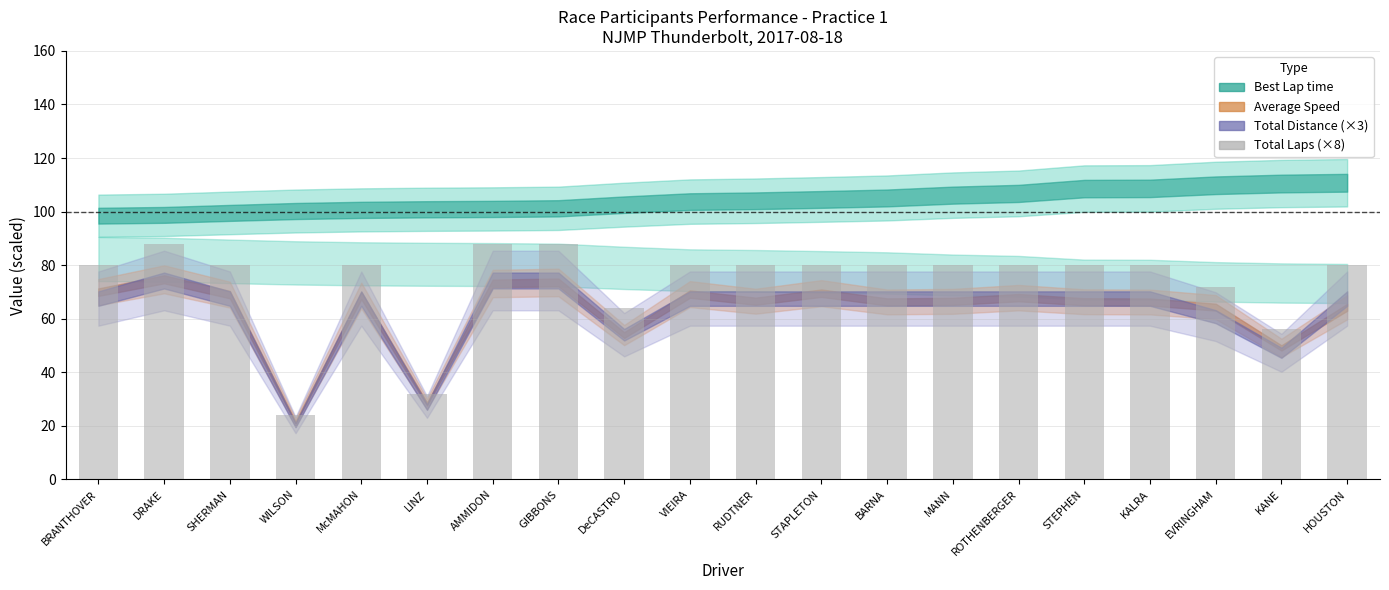

The chart shows a value of 80 at McMAHON. True or false?

True